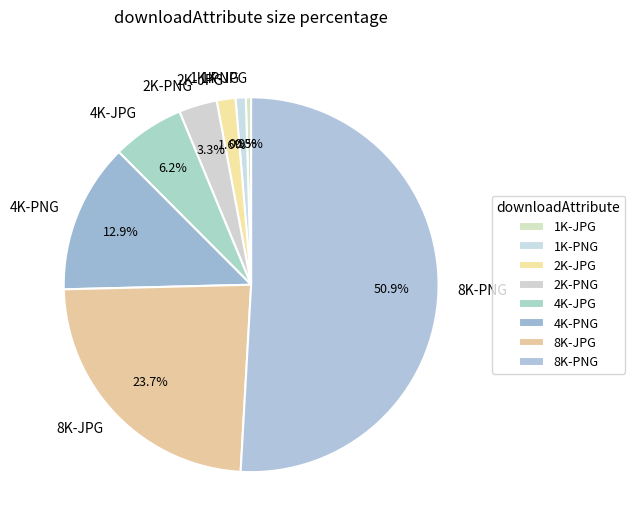

Which category has the biggest portion of the pie?

8K-PNG